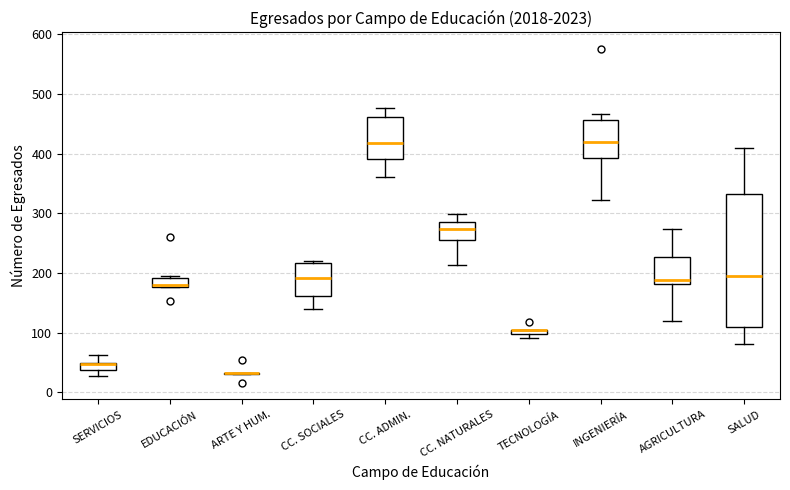

Which box is the tallest, from its lower edge to its upper edge?

SALUD